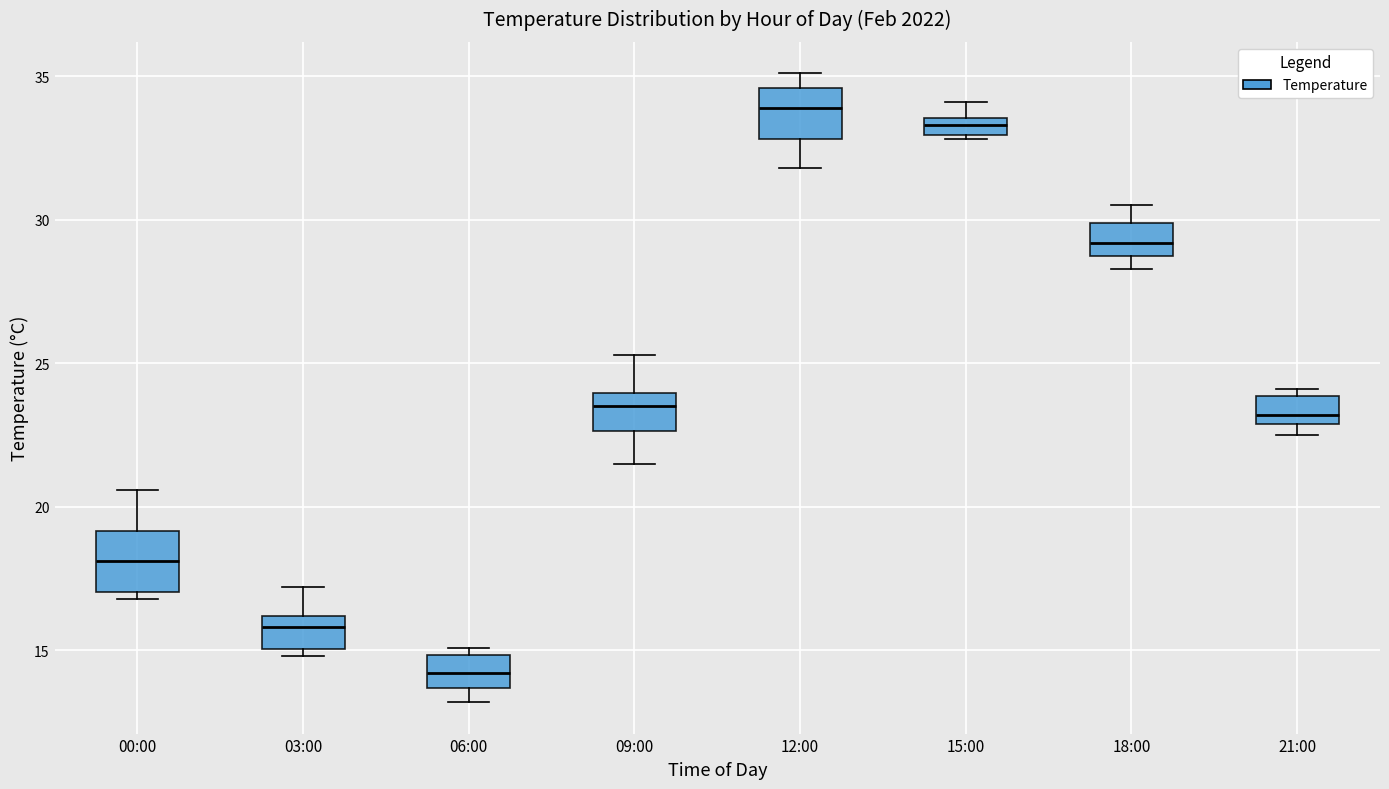

Which box's median line is the highest?

12:00